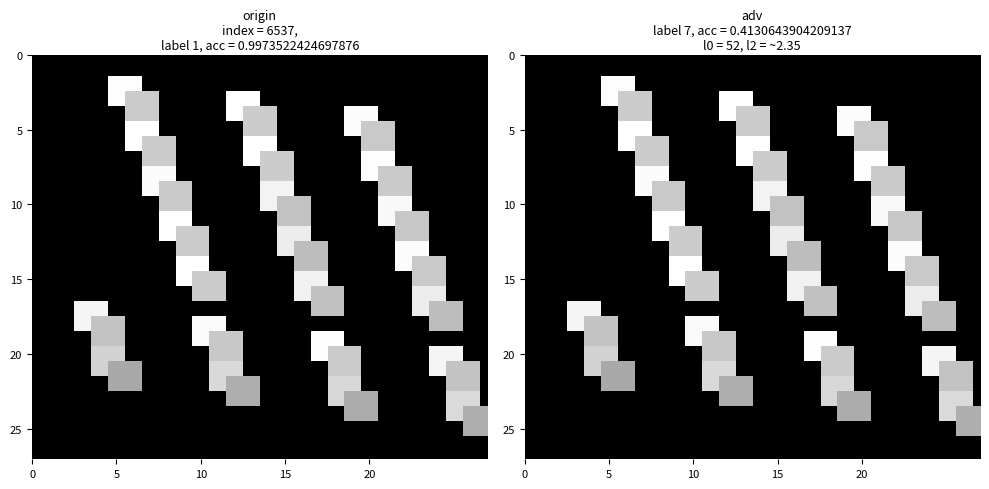

At how many categories does at least one series exceed 0?

25